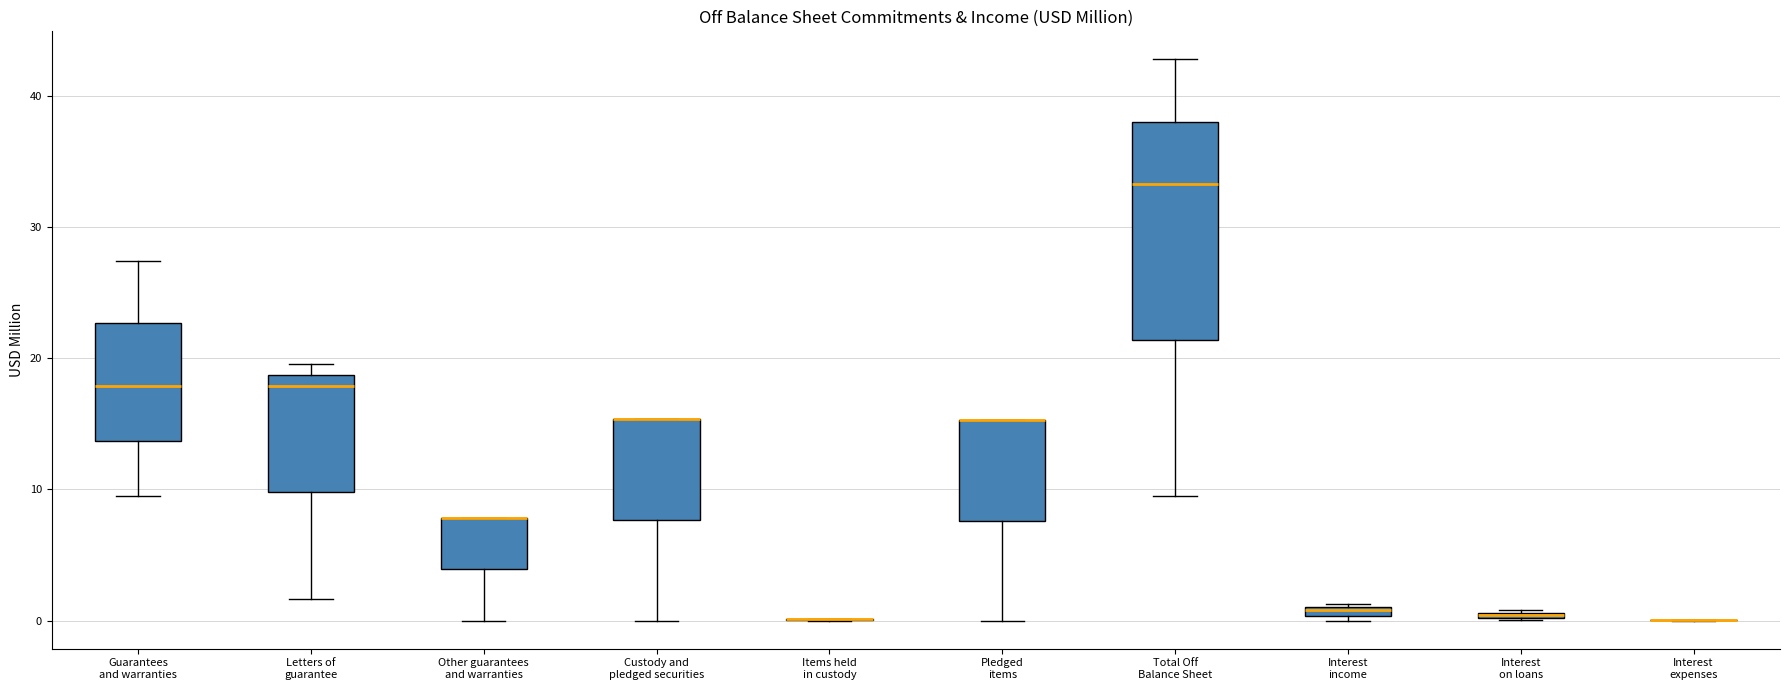

Comparing the boxes themselves (not the whiskers), which one is the tallest?

Total Off Balance Sheet